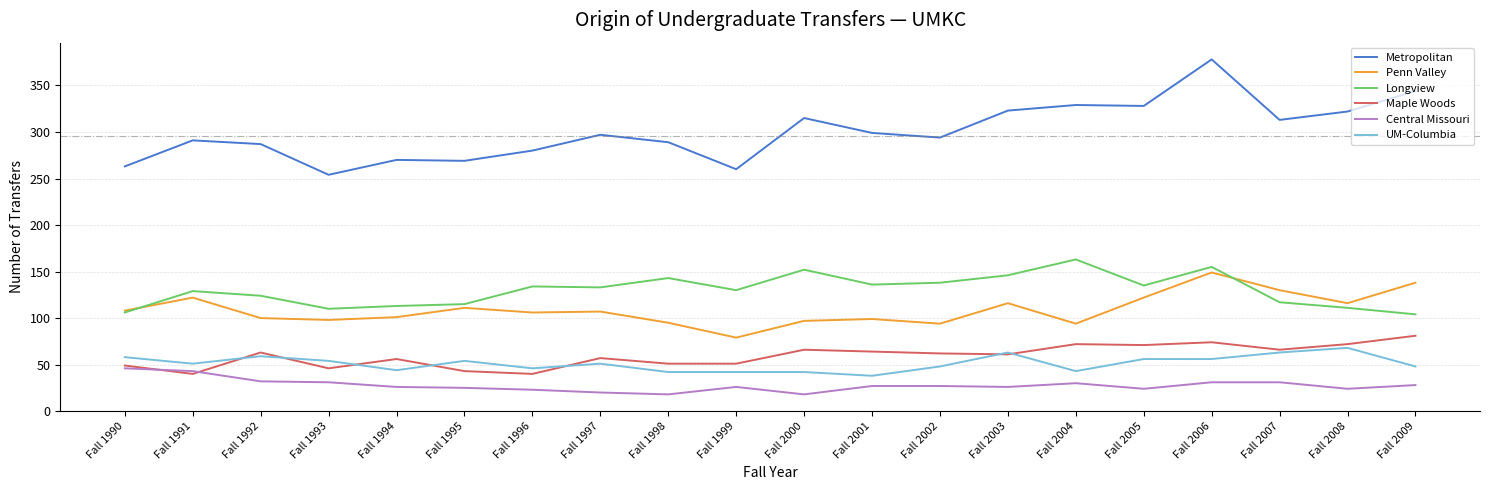

Rank the series by their maximum value, from highest to lowest.

Metropolitan, Longview, Penn Valley, Maple Woods, UM-Columbia, Central Missouri